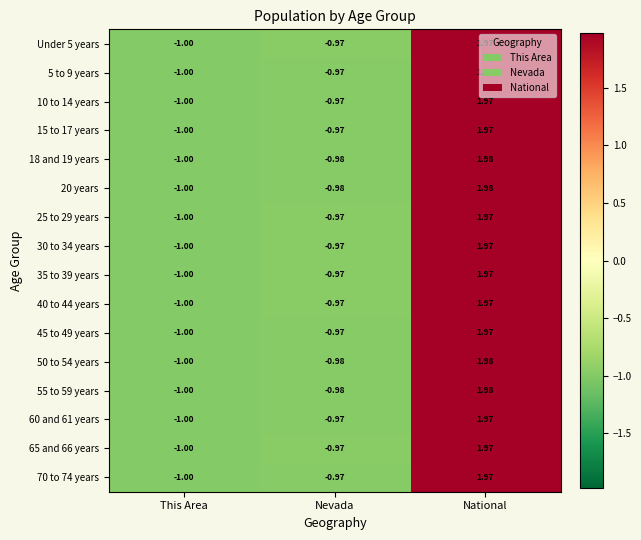

At which category is the sum across all series the highest?

National